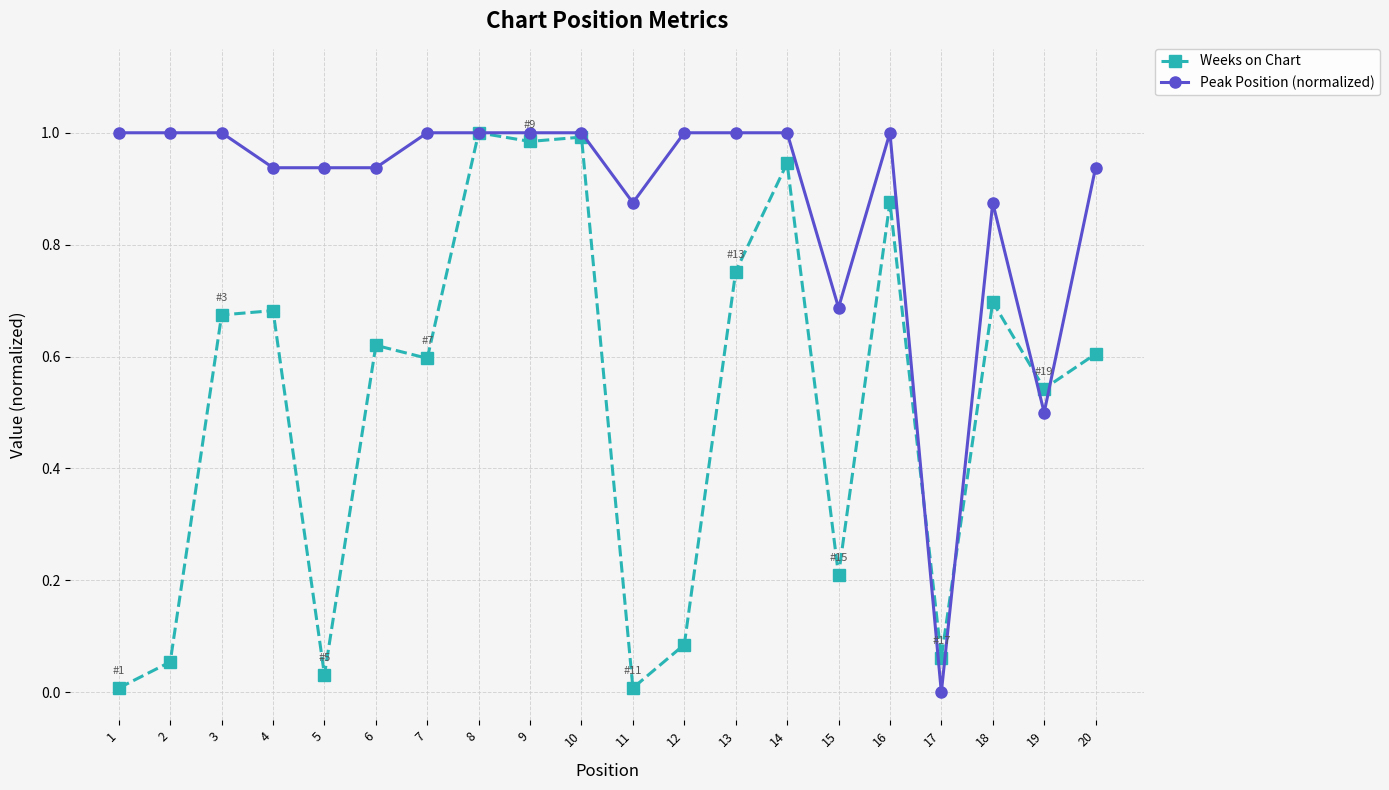

True or false: Weeks on Chart has more than 0 interior local peaks.

True